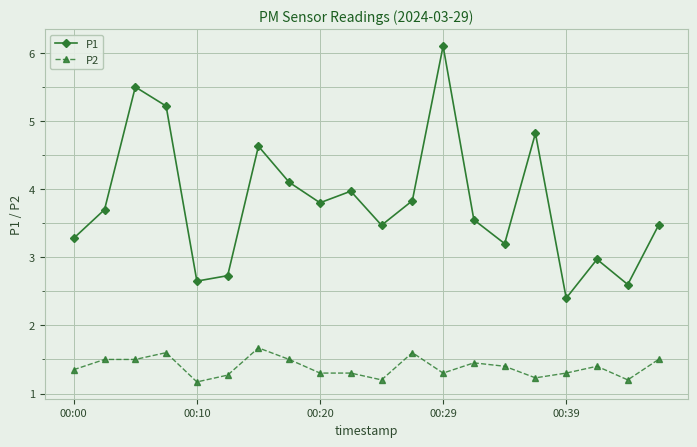

How many P2 values are between 1 and 2?

20